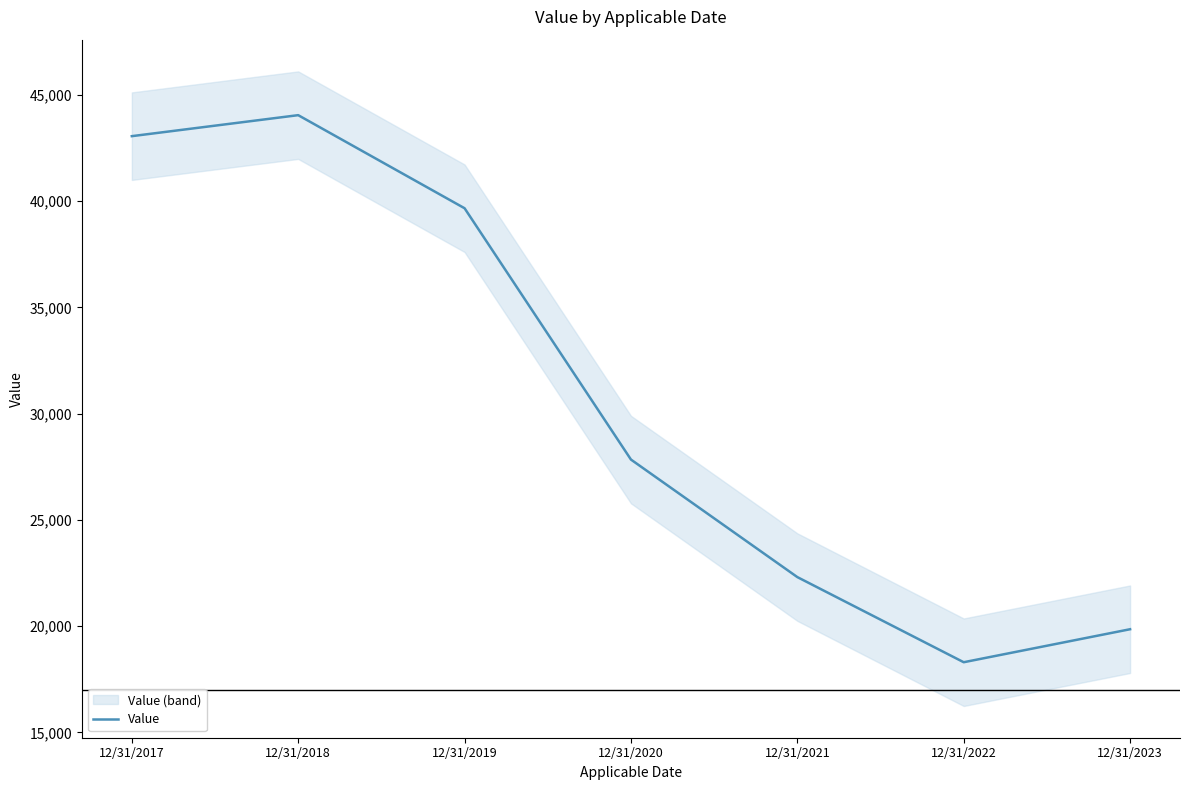

How many values are below 27842?

3